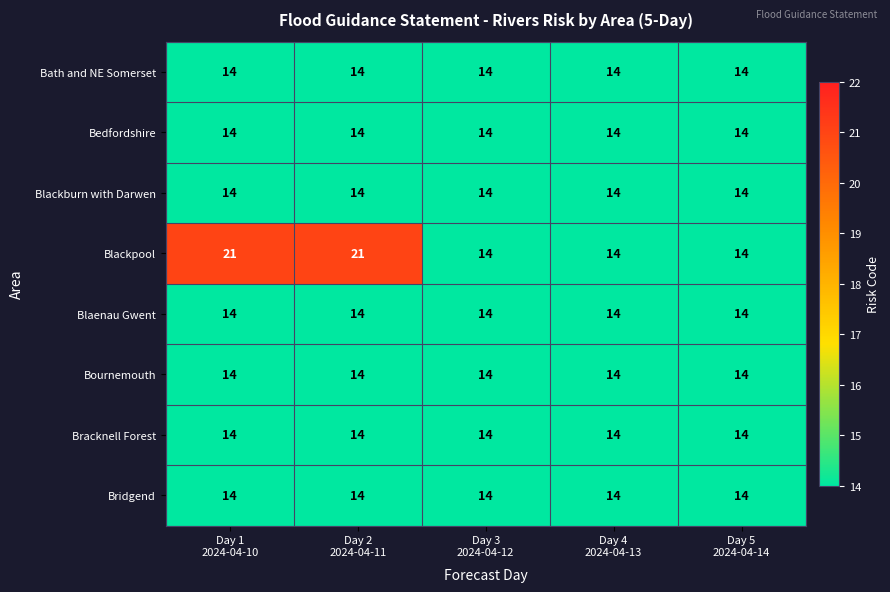

Which series has the largest total across all categories?

Blackpool